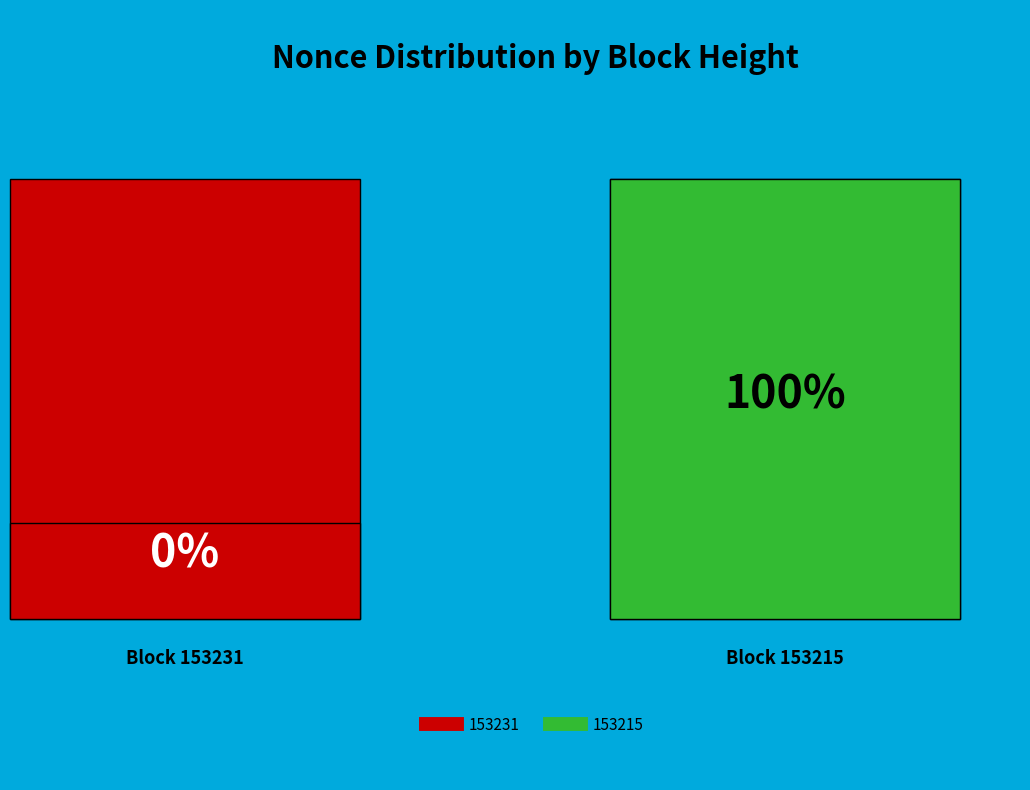

To the nearest percent, what is the combined percentage of 153231 and 153215?

100%